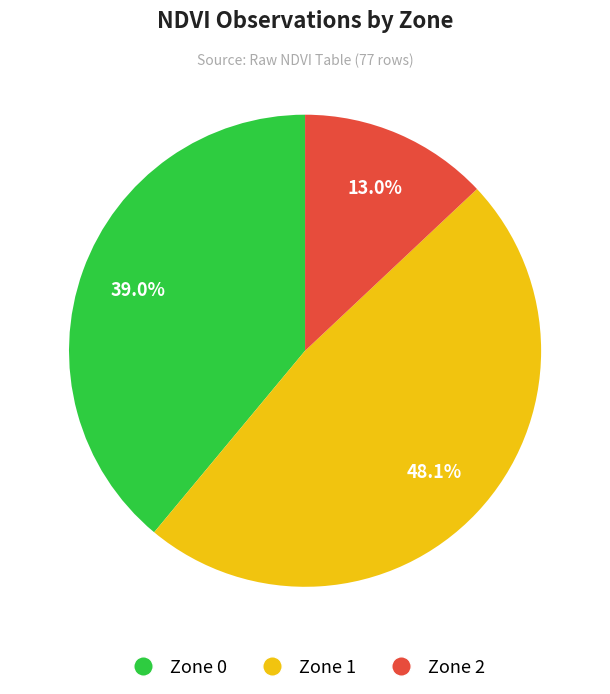

Which slice is the largest?

Zone 1